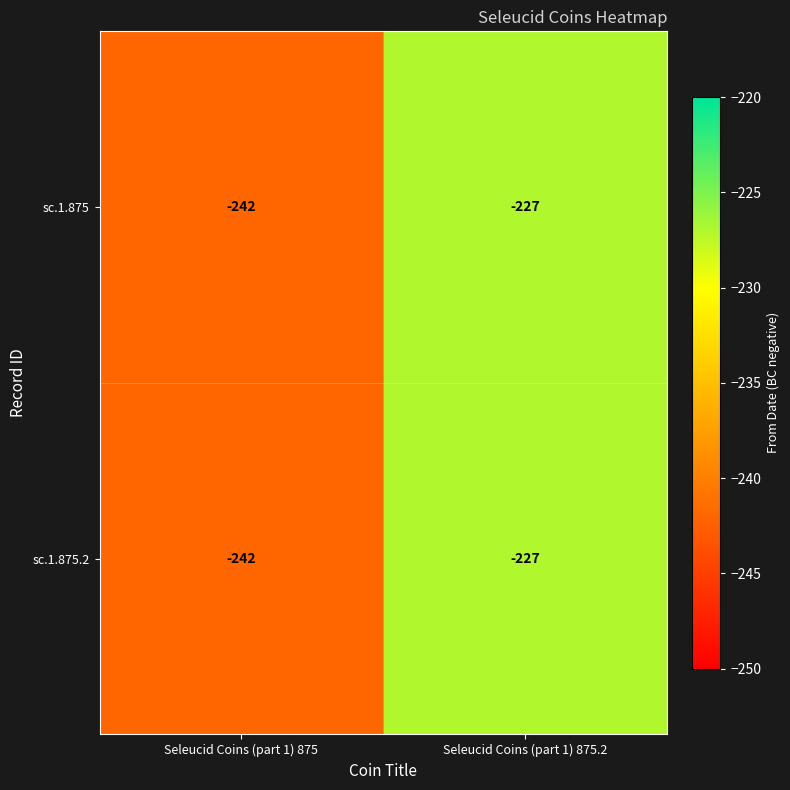

Reading left to right, transcribe all the data shown in this chart.

sc.1.875: Seleucid Coins (part 1) 875=-242	Seleucid Coins (part 1) 875.2=-227
sc.1.875.2: Seleucid Coins (part 1) 875=-242	Seleucid Coins (part 1) 875.2=-227